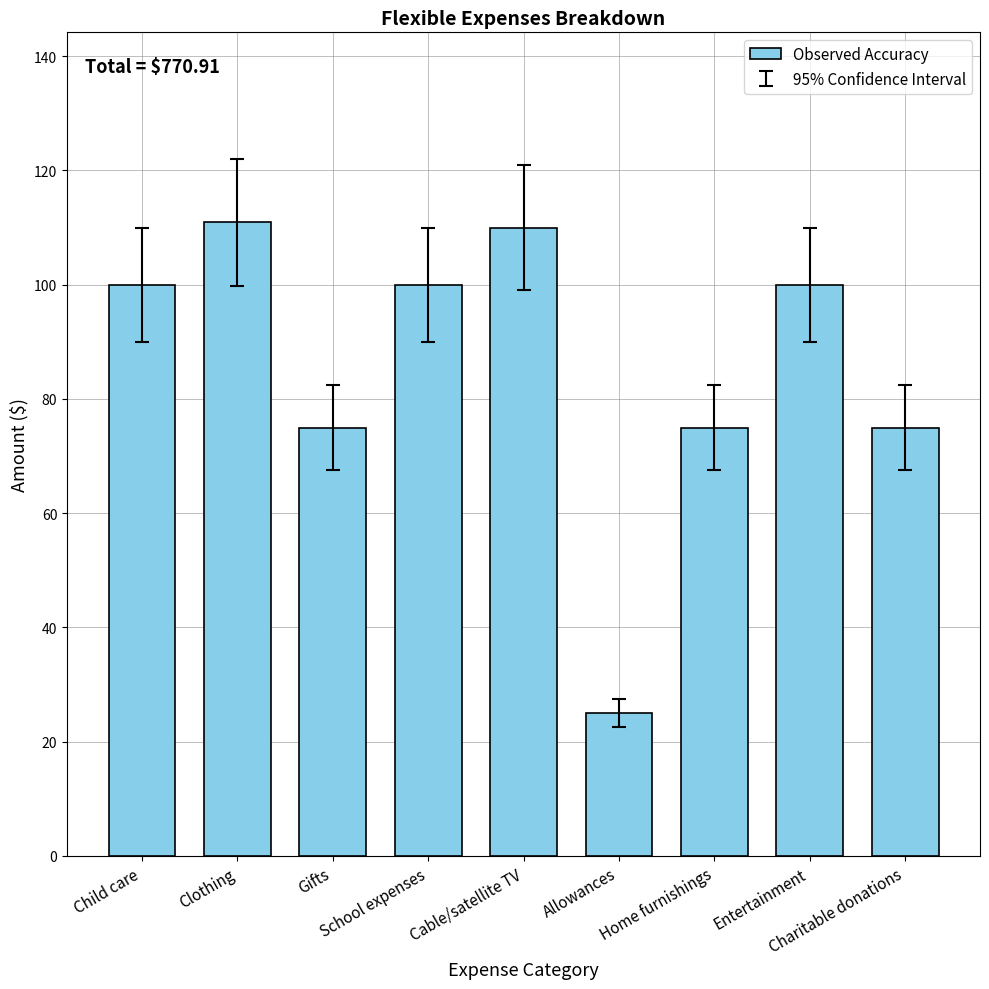

What value does the data have at Allowances?

25.0